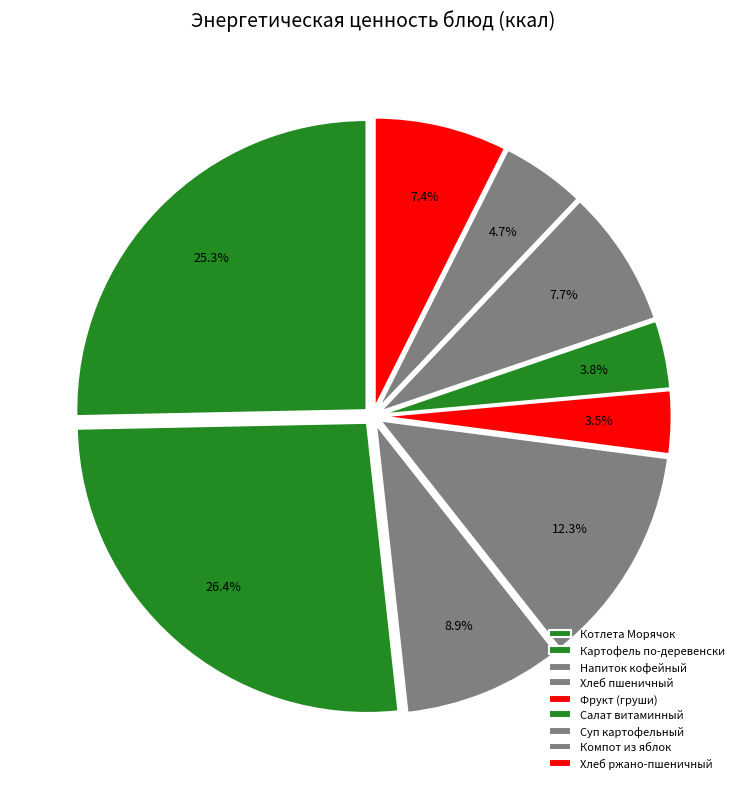

To the nearest percent, what is the combined percentage of Суп картофельный and Салат витаминный?

11%